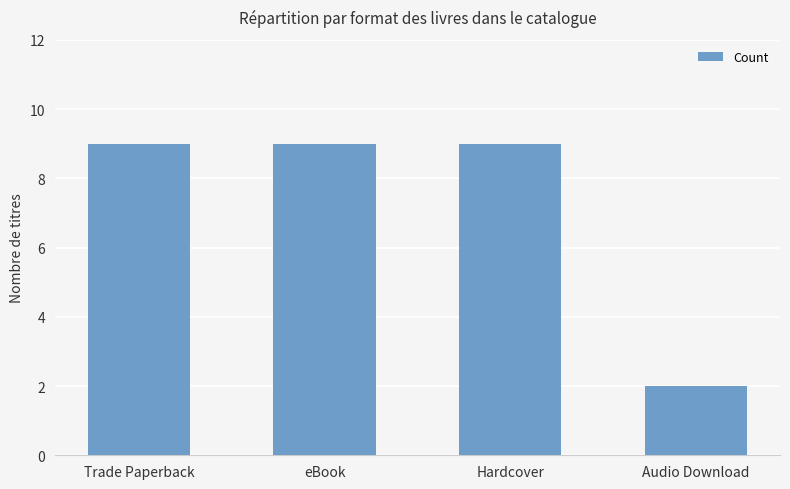

What is the maximum value shown in the chart?

9